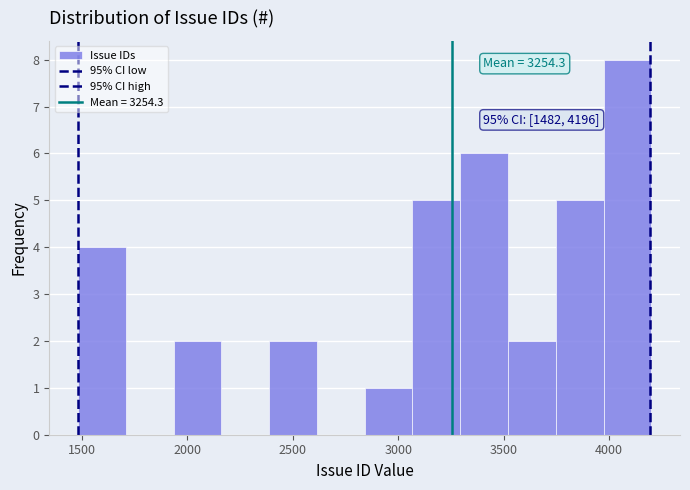

Over which range of the x-axis is the bar tallest?

3950 to 4200